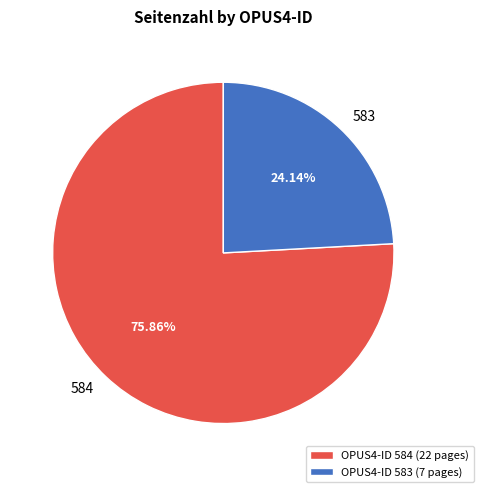

Rank the categories by value from lowest to highest.

583, 584